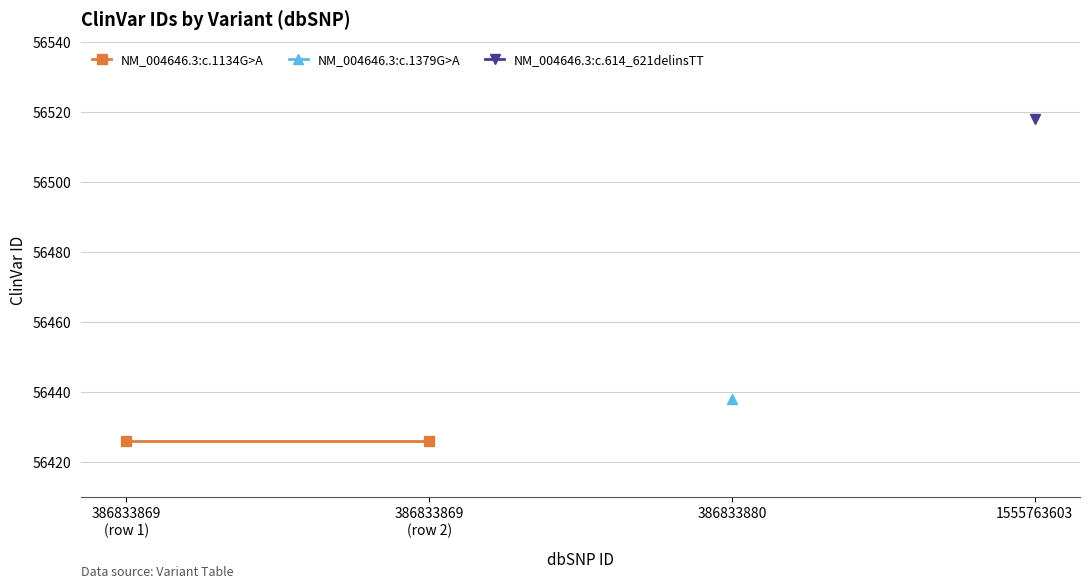

Approximately how many times larger is the value at 386833869 compared to 386833880?

1.0